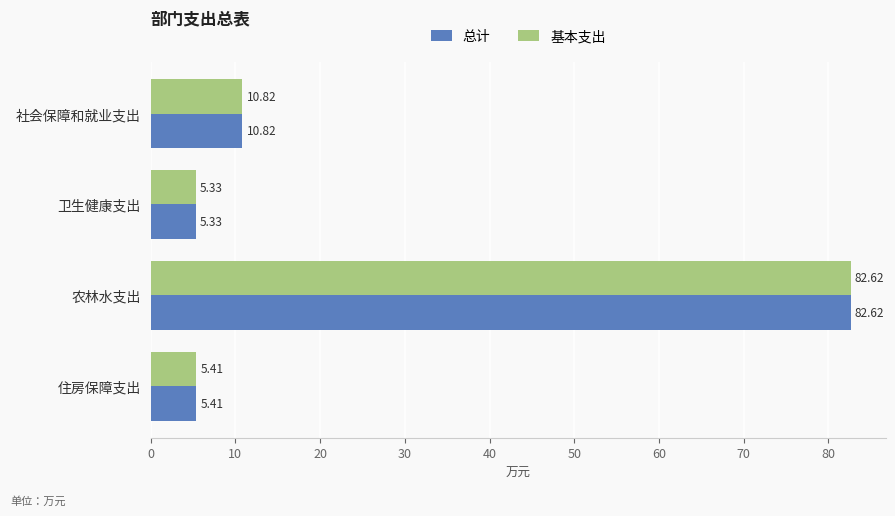

At which category is the sum across all series the highest?

农林水支出